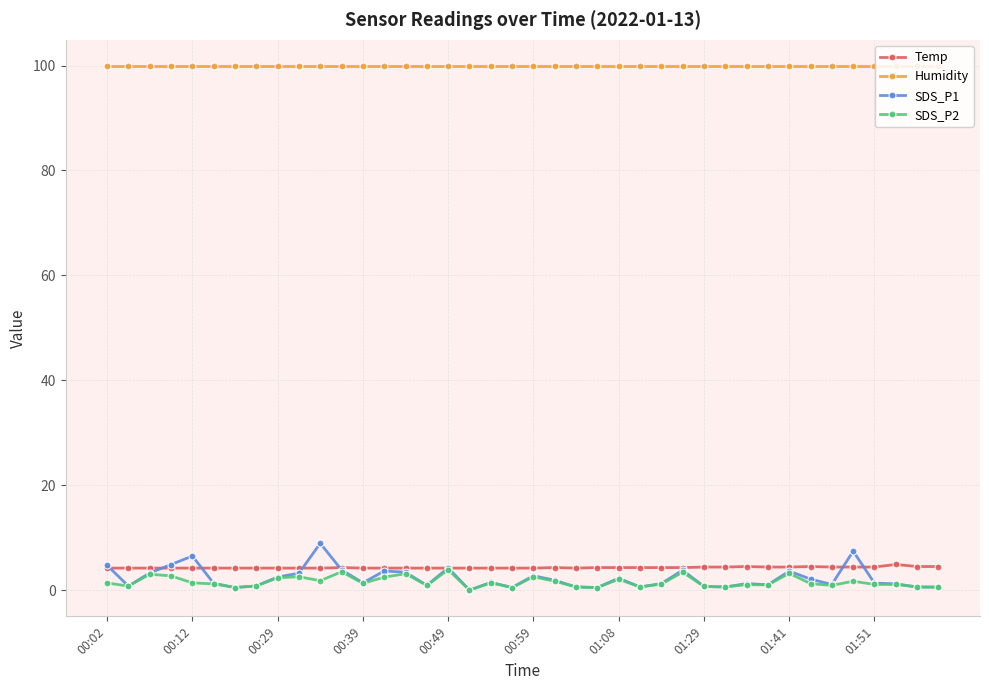

What is the value of the Humidity point at the 5th from the left?

99.9